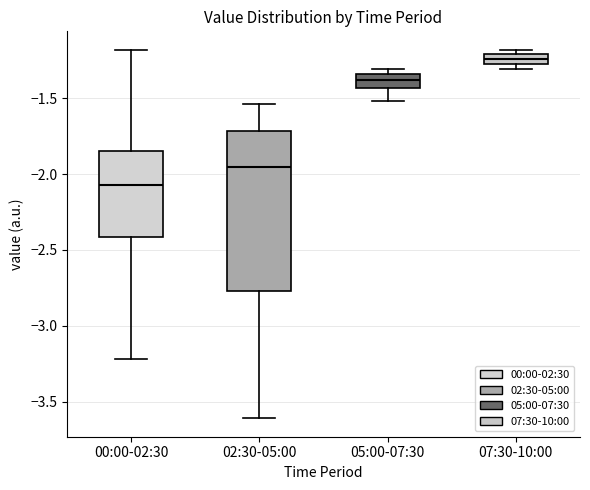

Where is the lower edge of the box for 05:00-07:30 on the y-axis? The values are not printed on the chart, so give them approximately, as read against the axis.

-1.45